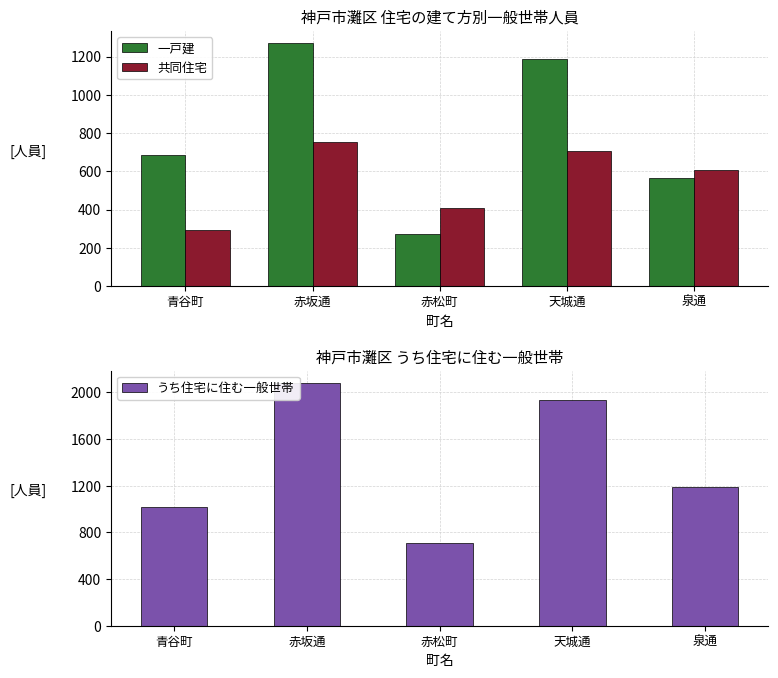

At which category is the sum across all series the highest?

赤坂通